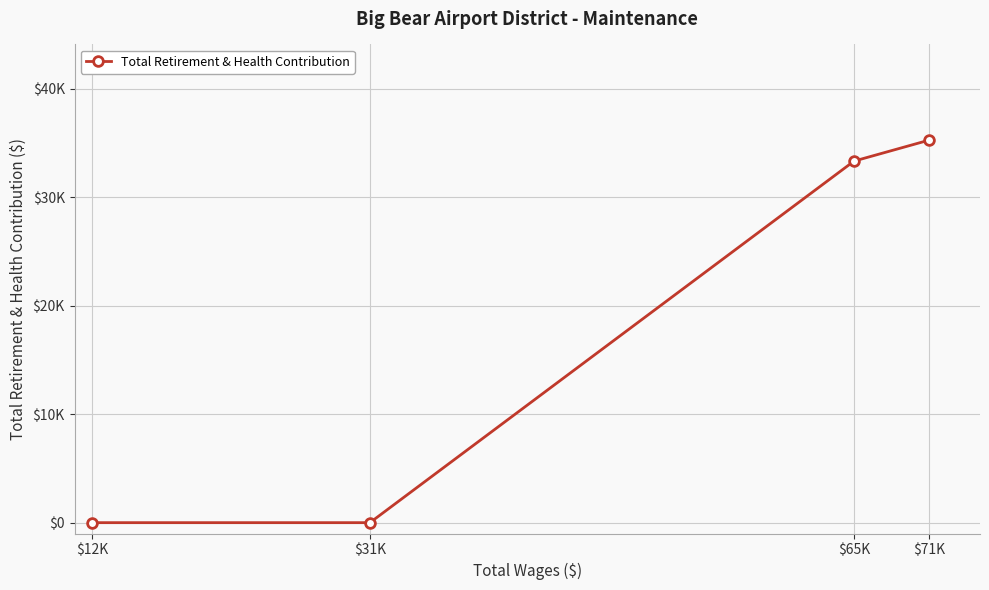

Where is the data nearest to the value 17629?

$65K